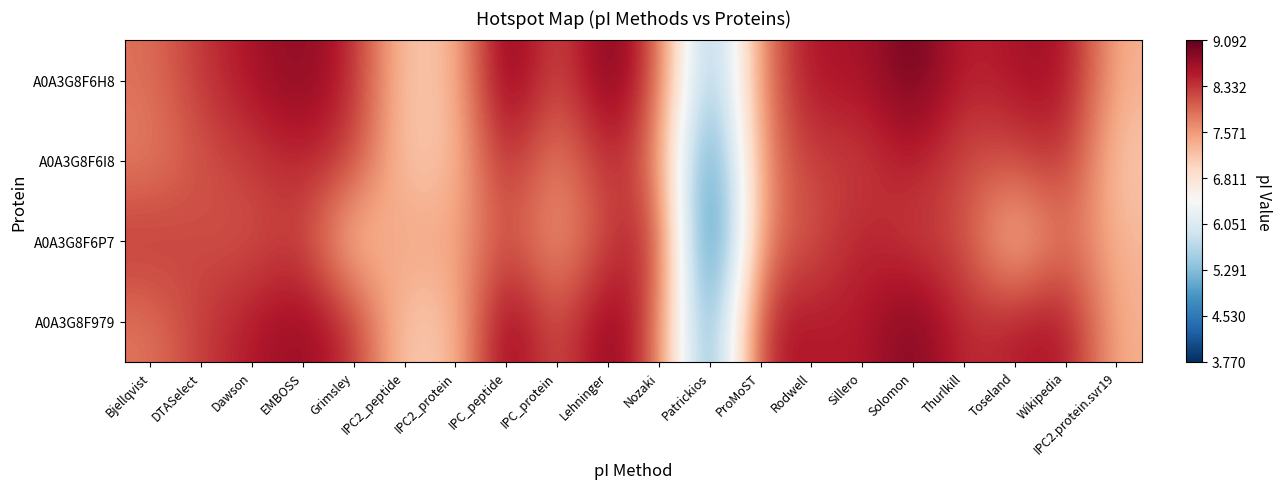

What is the smallest value displayed?

3.8